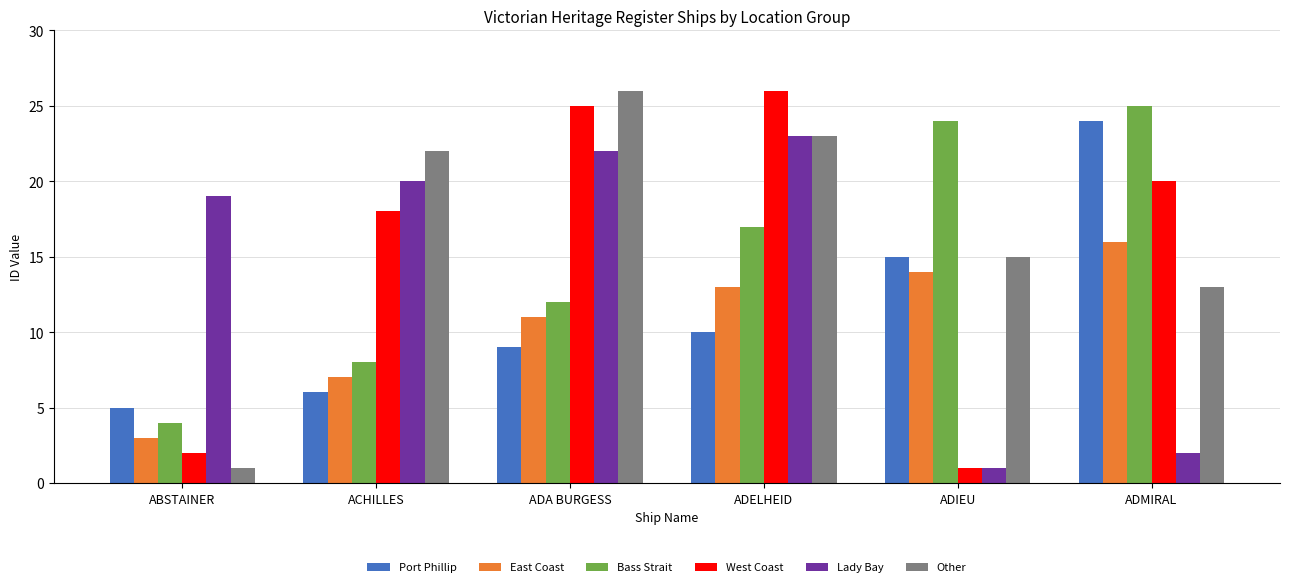

Is the value of East Coast at ADELHEID greater than the value of Lady Bay at ADELHEID?

No